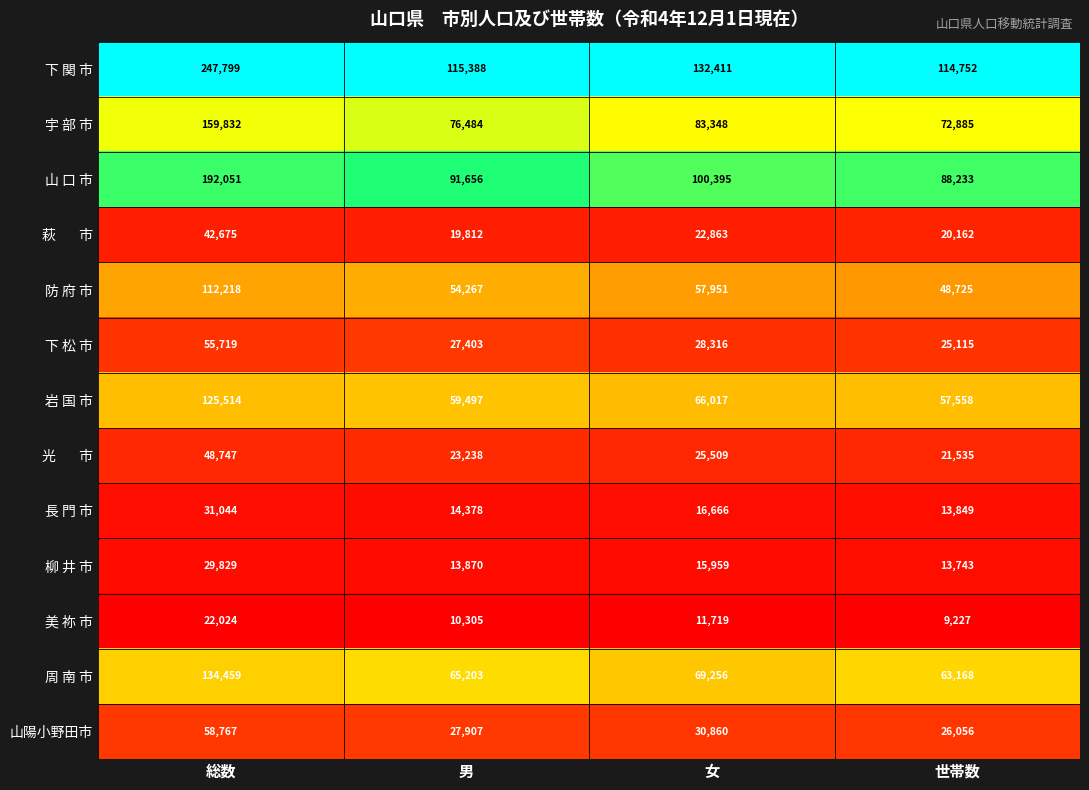

Where does the 防 府 市 series first go above 57951?

総数